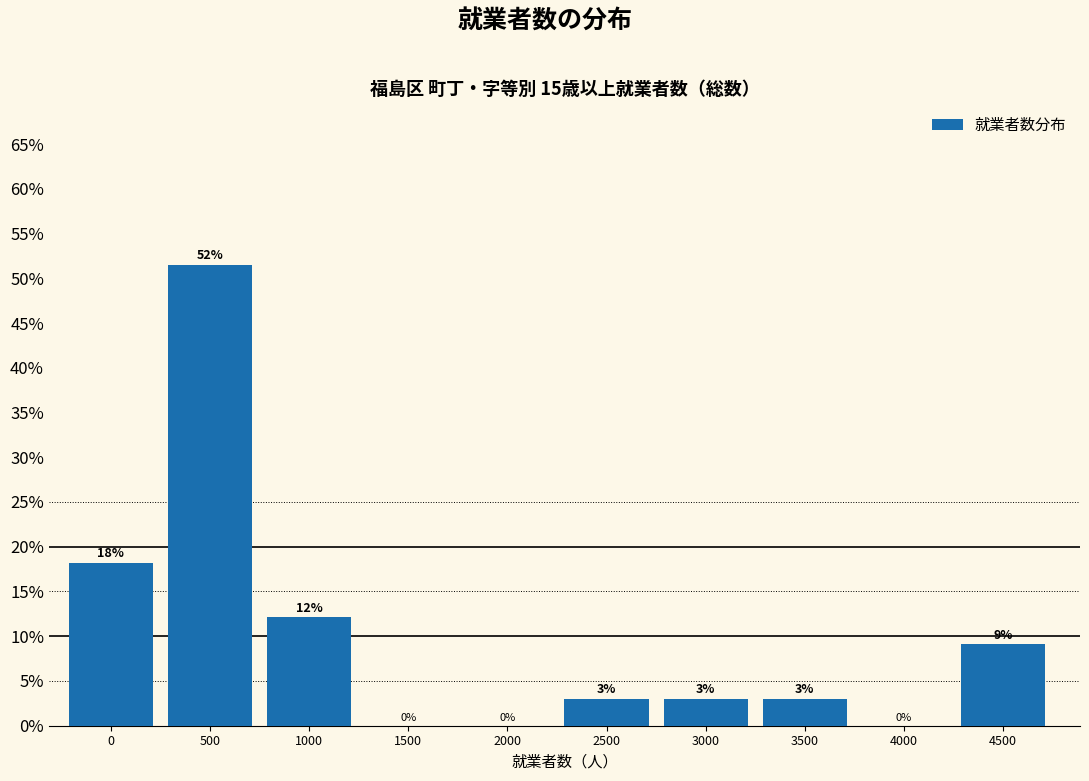

What is the sum of all values?

100.0